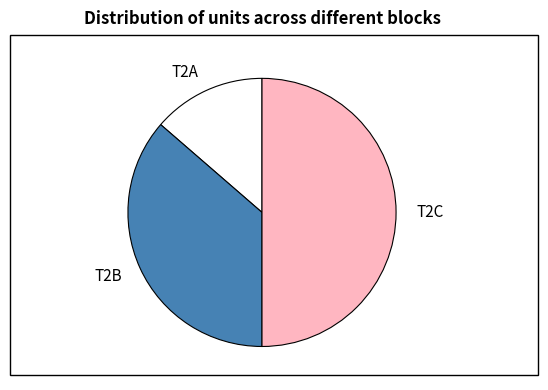

Does T2B represent more than half of the total?

No